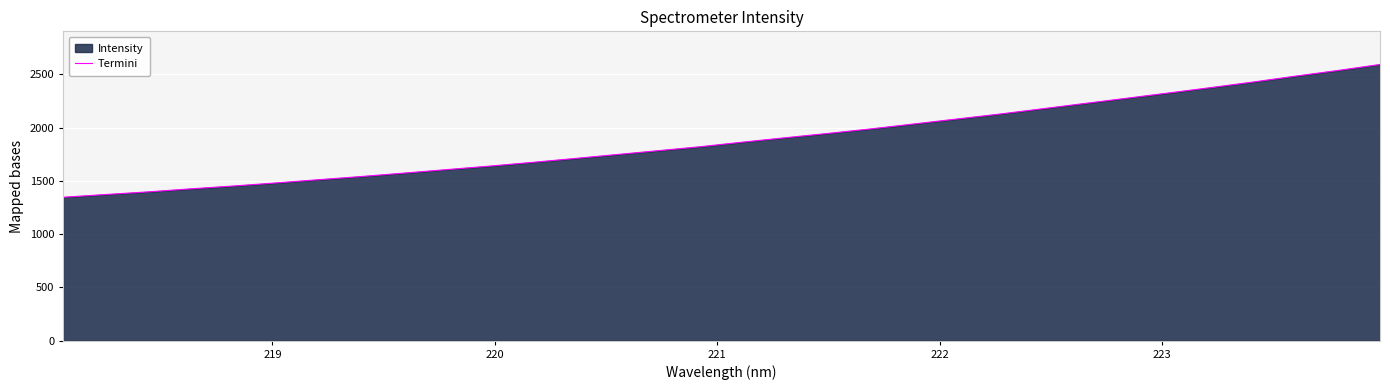

What is the maximum value shown in the chart?

2593.0